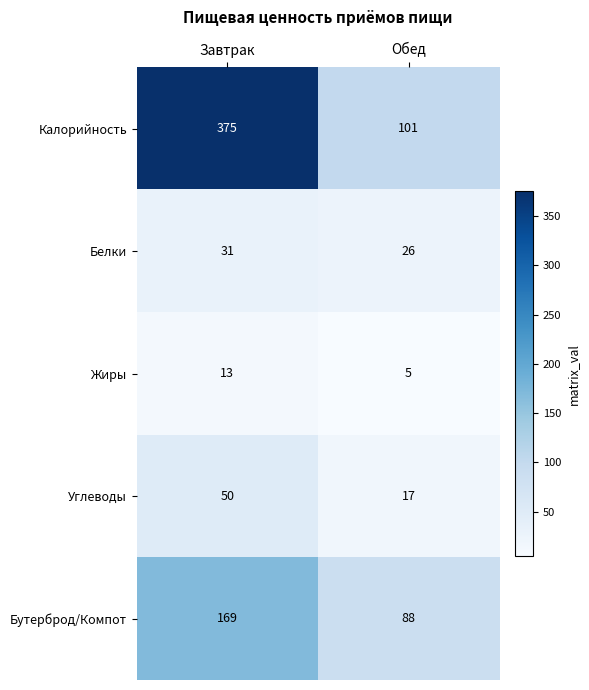

Which category has the lowest value across all series?

Обед